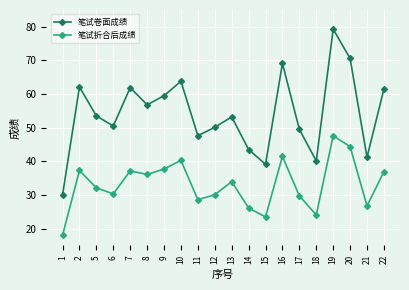

True or false: 笔试折合后成绩 and 笔试卷面成绩 intersect in this chart.

False